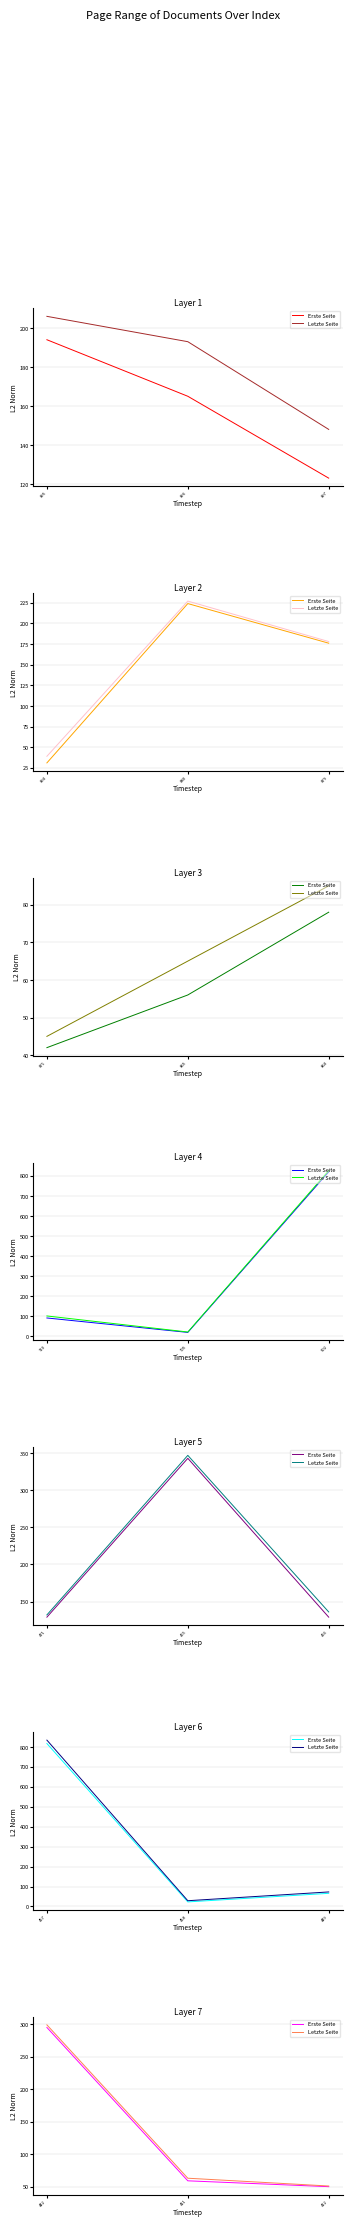

Rank the series at 412 from lowest to highest value.

Erste Seite, Letzte Seite